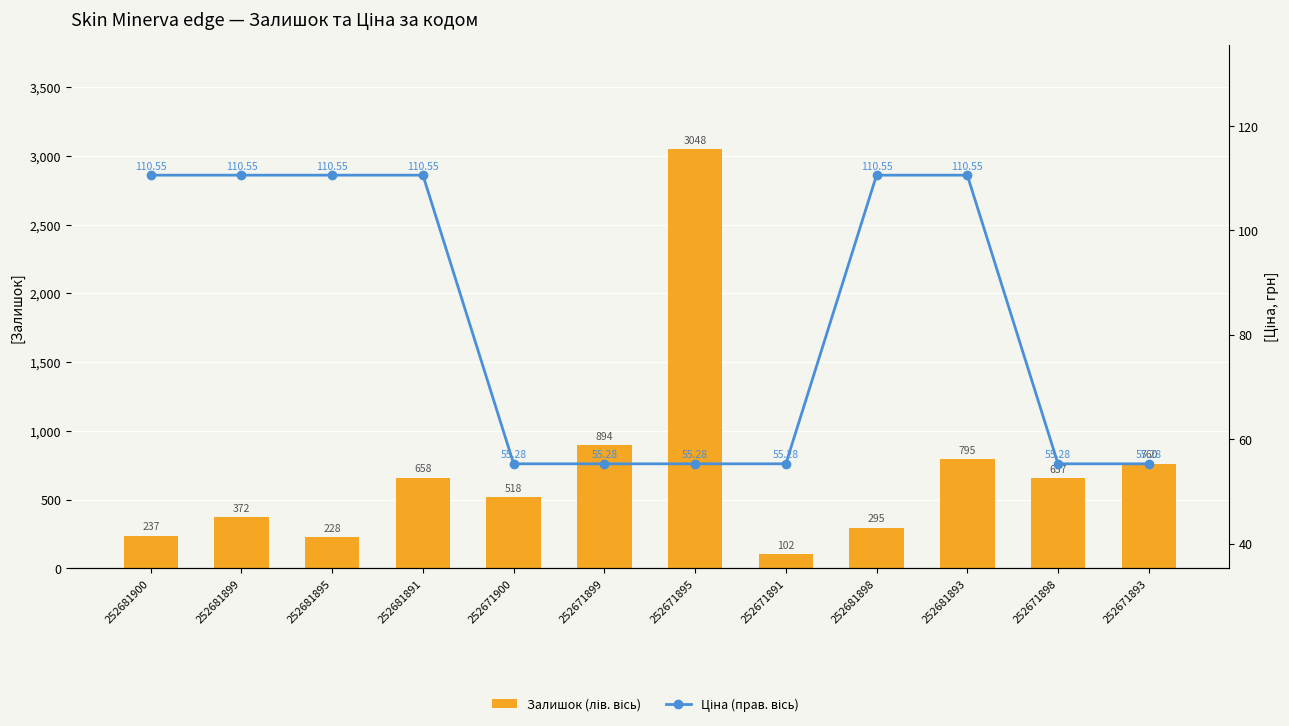

Rank the series at 252681895 from lowest to highest value.

Ціна (прав. вісь), Залишок (лів. вісь)